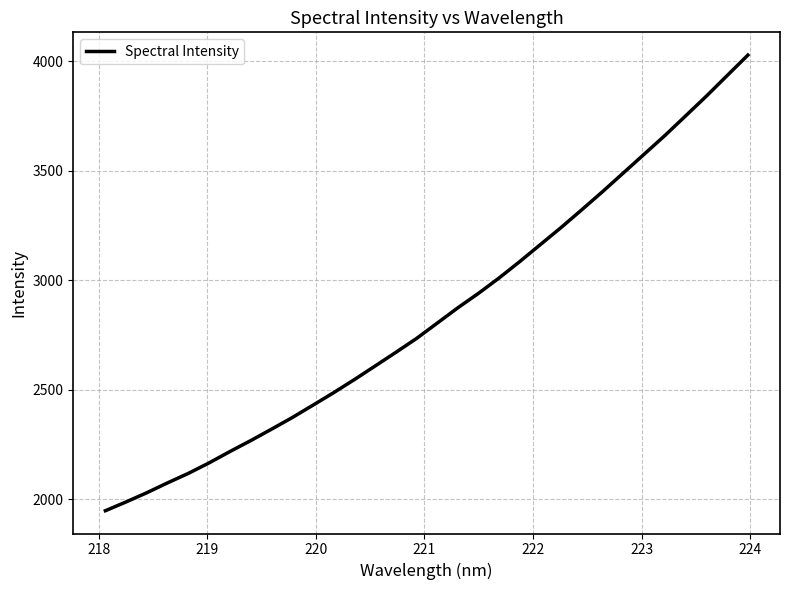

What is the smallest value displayed?

1948.1